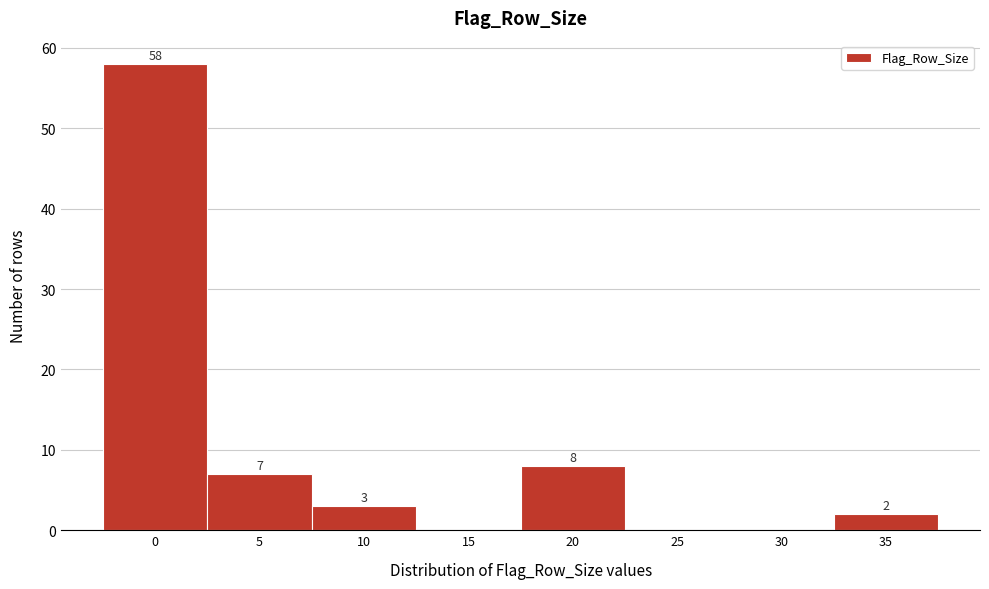

Reading left to right, extract all data points from this chart.

0=58	5=7	10=3	15=0	20=8	25=0	30=0	35=2